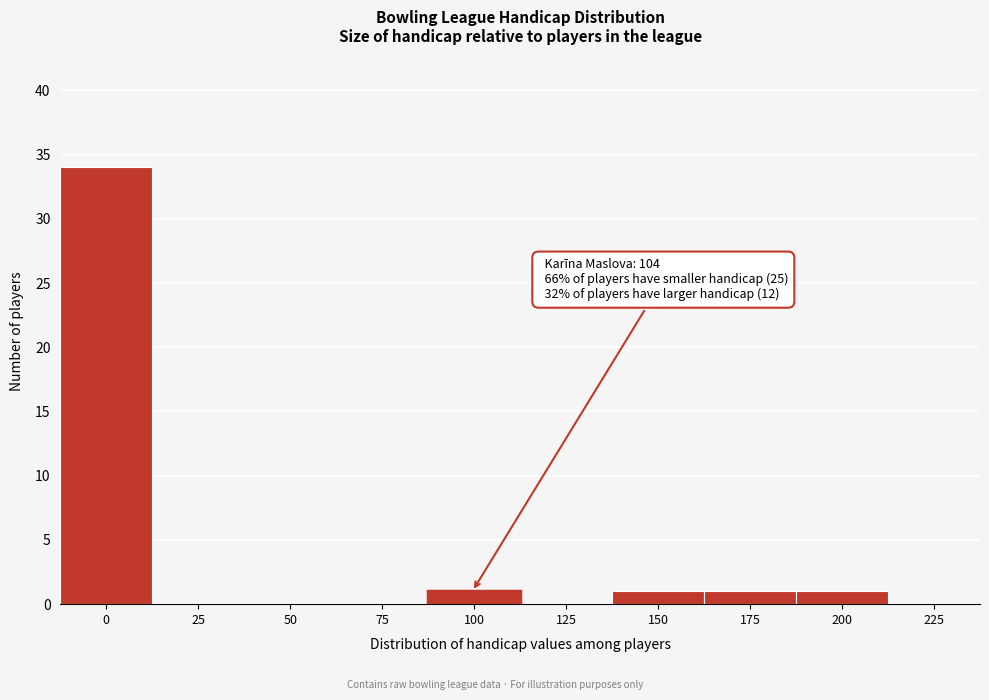

Reading left to right, extract all data points from this chart.

0=34	25=0	50=0	75=0	100=1	125=0	150=1	175=1	200=1	225=0